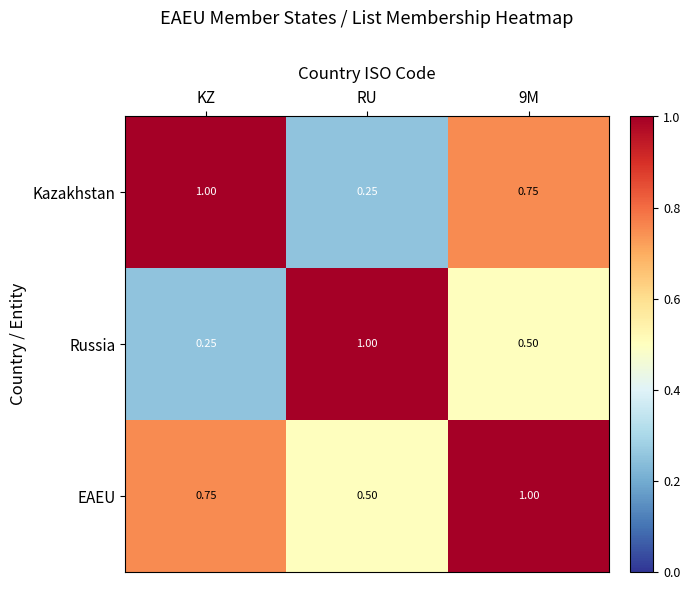

Is the value of Kazakhstan at KZ greater than the value of EAEU at RU?

Yes